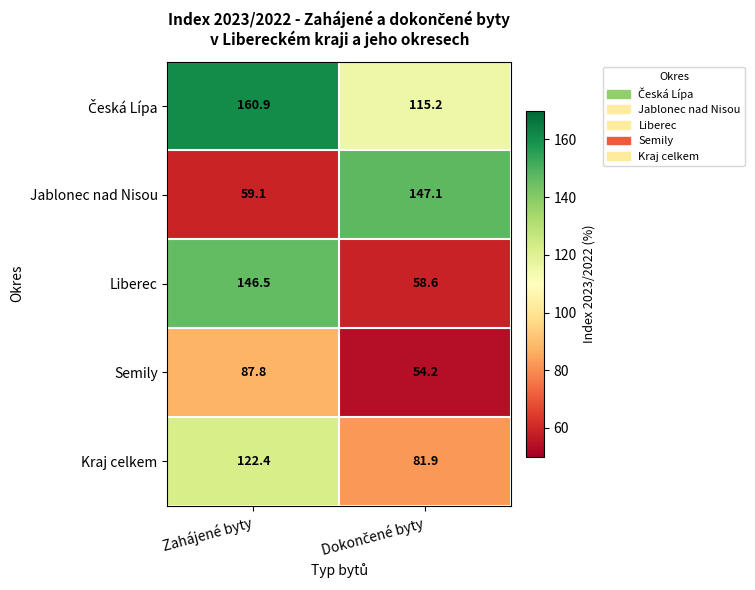

Which series has the widest spread of values?

Jablonec nad Nisou